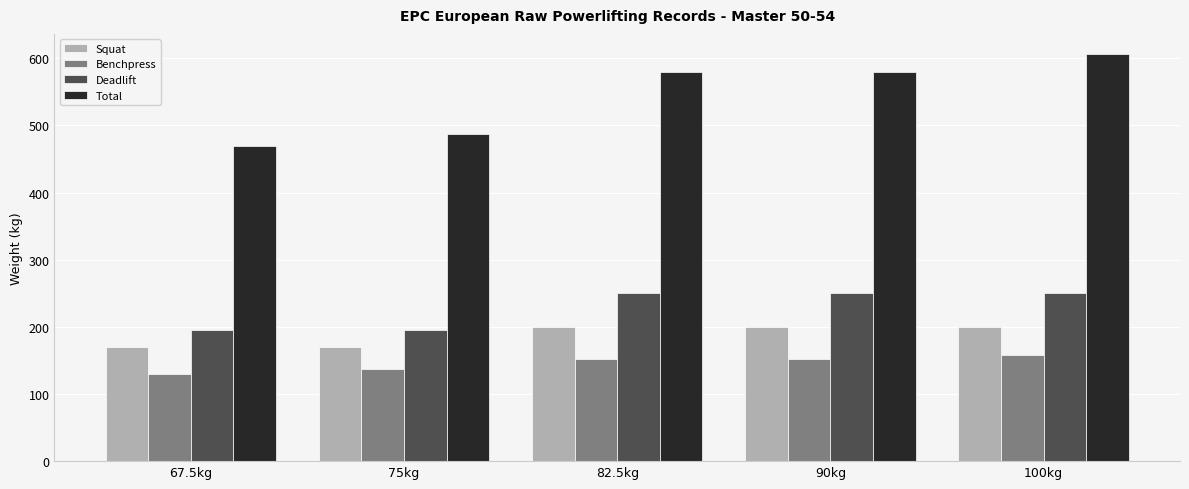

What is the difference between the second highest and minimum values in the Benchpress series?

22.5